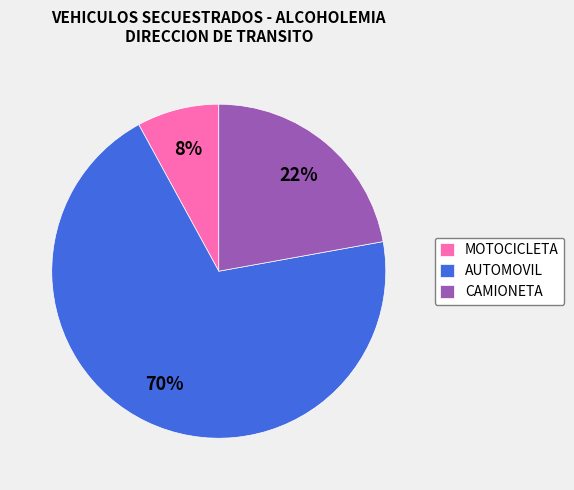

Which category has the smallest portion of the pie?

MOTOCICLETA